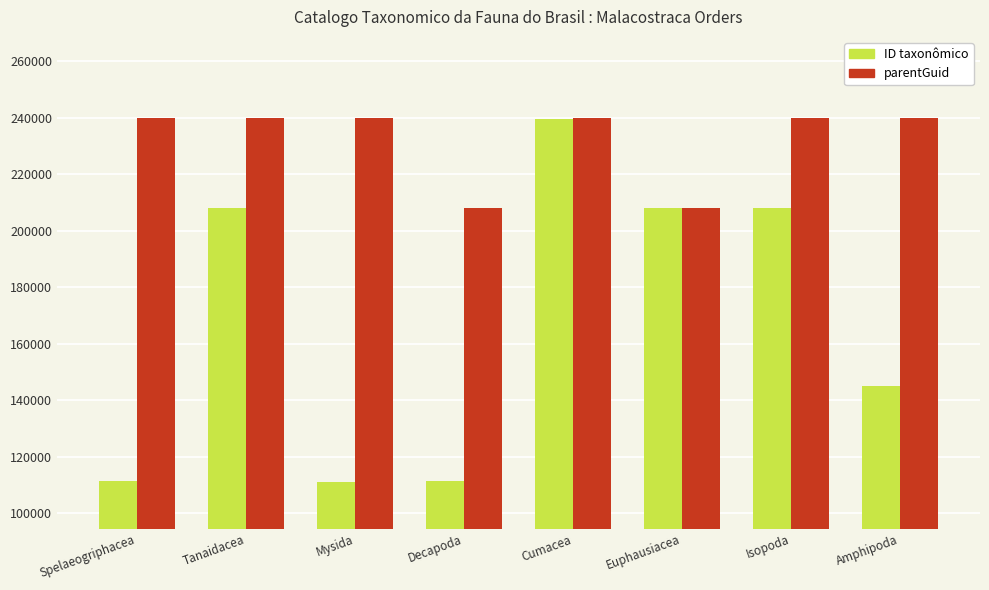

What is the sum of the ID taxonômico values at Tanaidacea and Decapoda?

319508